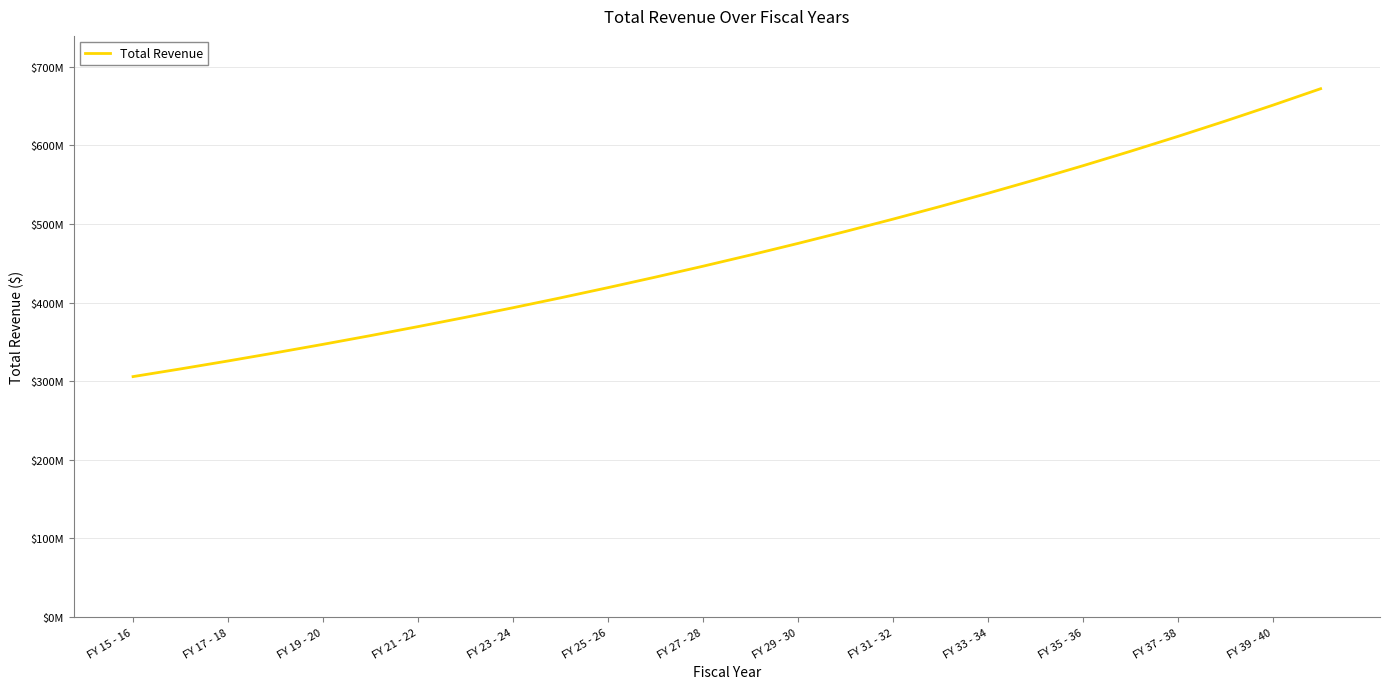

Does the chart have visible grid lines?

Yes